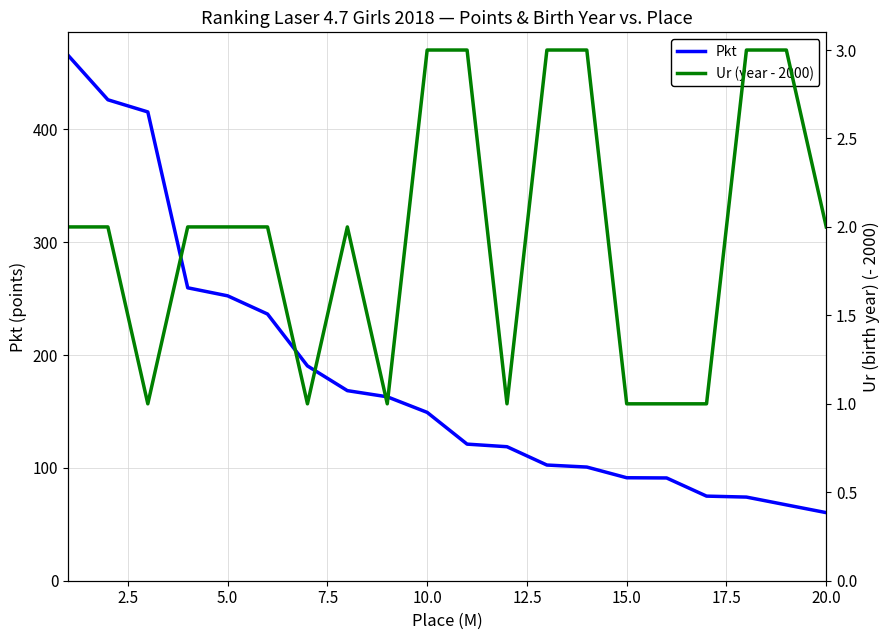

Reading left to right, what are all the values shown in this chart?

Pkt: 465.9	426.3	415.6	259.7	252.6	236.4	190.4	168.5	163.0	149.2	121.1	118.8	102.5	100.8	91.3	91.1	75.0	74.1	67.2	60.4
Ur (year - 2000): 2.0	2.0	1.0	2.0	2.0	2.0	1.0	2.0	1.0	3.0	3.0	1.0	3.0	3.0	1.0	1.0	1.0	3.0	3.0	2.0